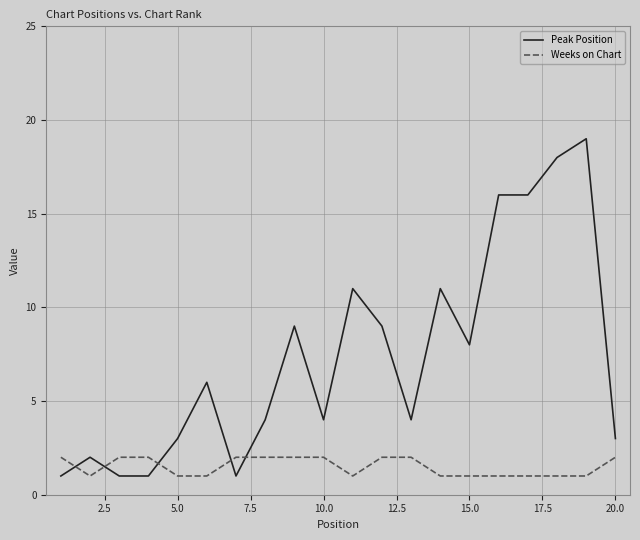

How many lines are shown in the chart?

2